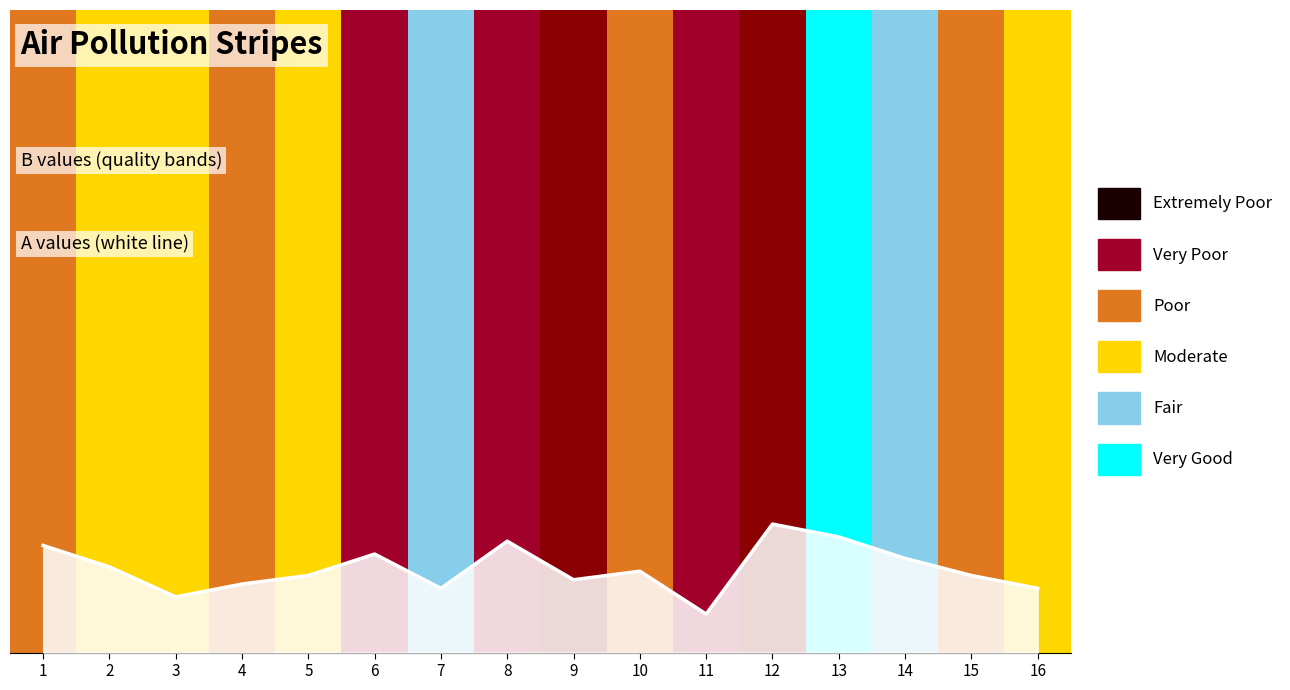

Where is the data nearest to the value 6?

5